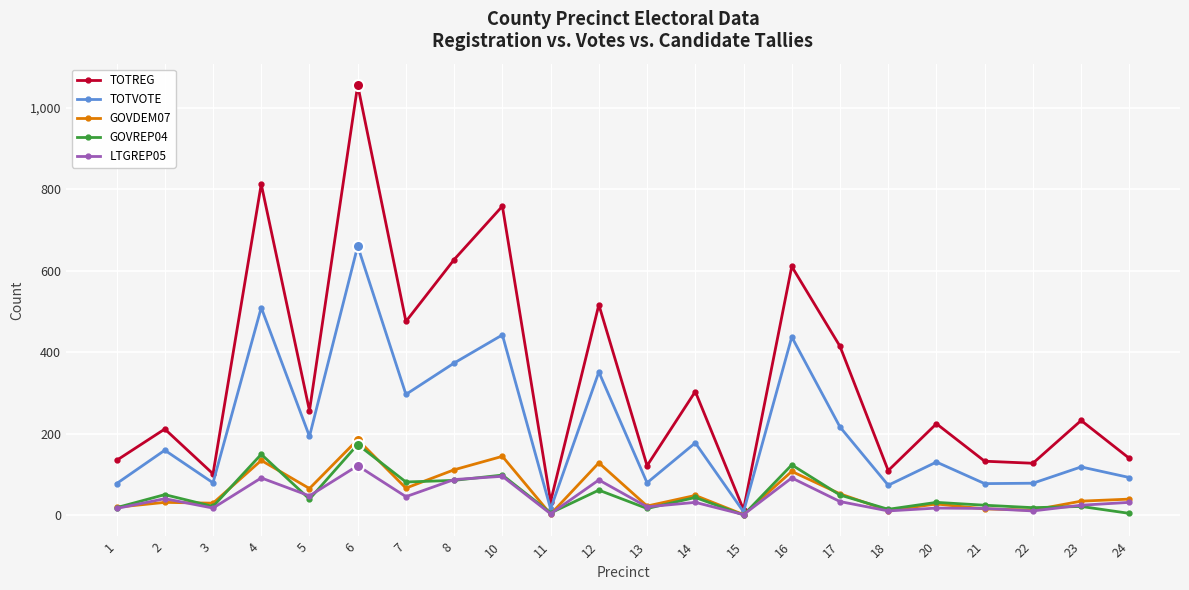

Where is the first local minimum for TOTVOTE?

3